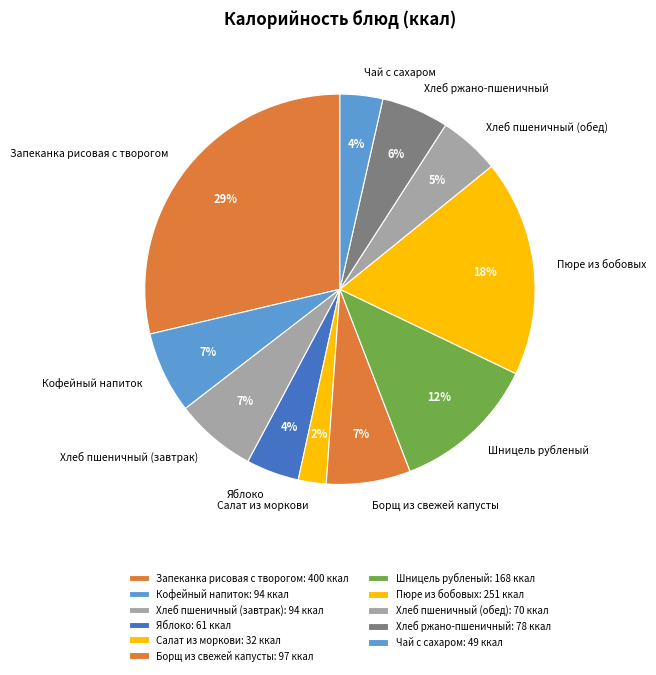

Approximately how many times larger is the value at Салат из моркови compared to Хлеб пшеничный (завтрак)?

0.3